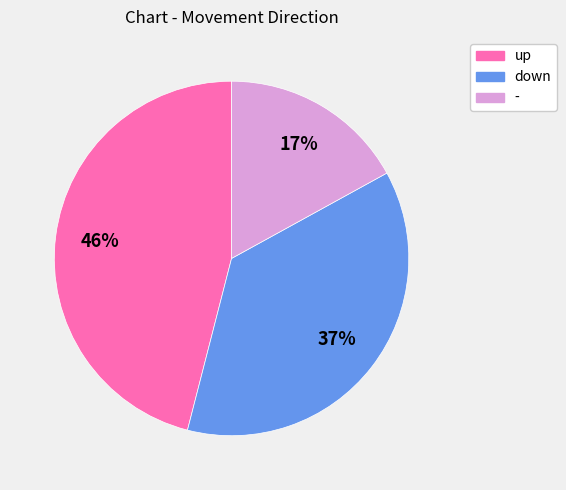

To the nearest percent, what is the average slice percentage?

33%